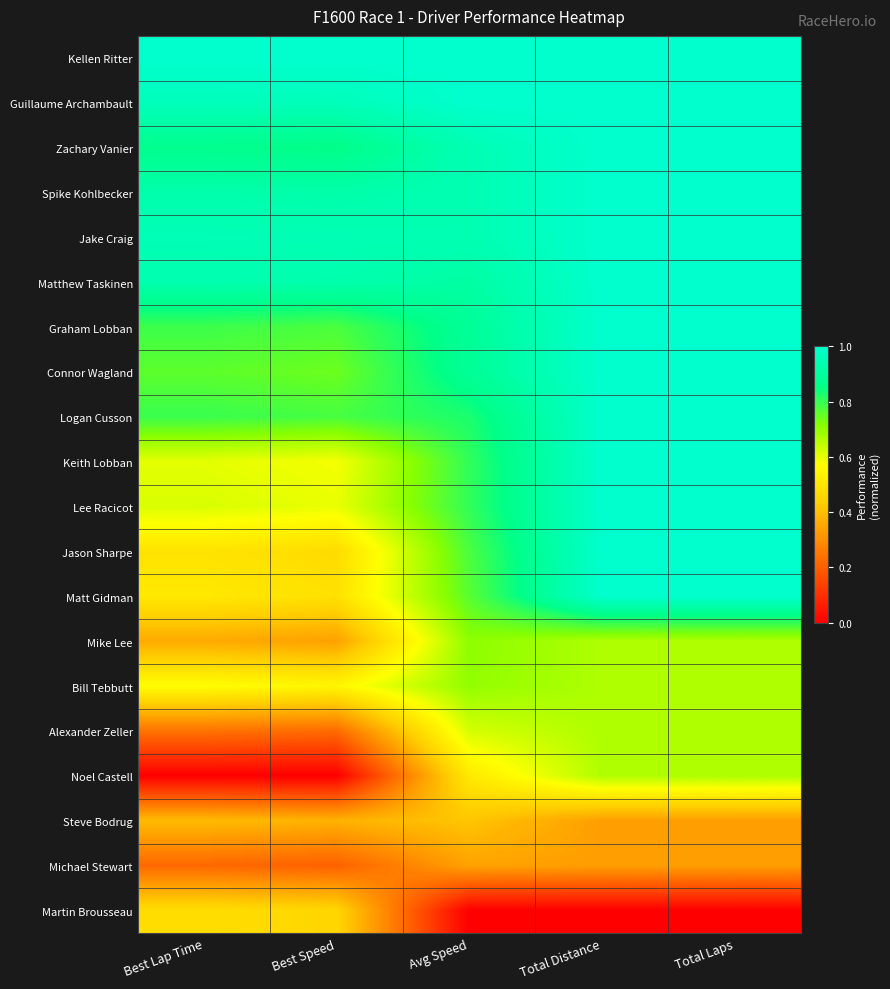

Which series has the largest total across all categories?

Kellen Ritter